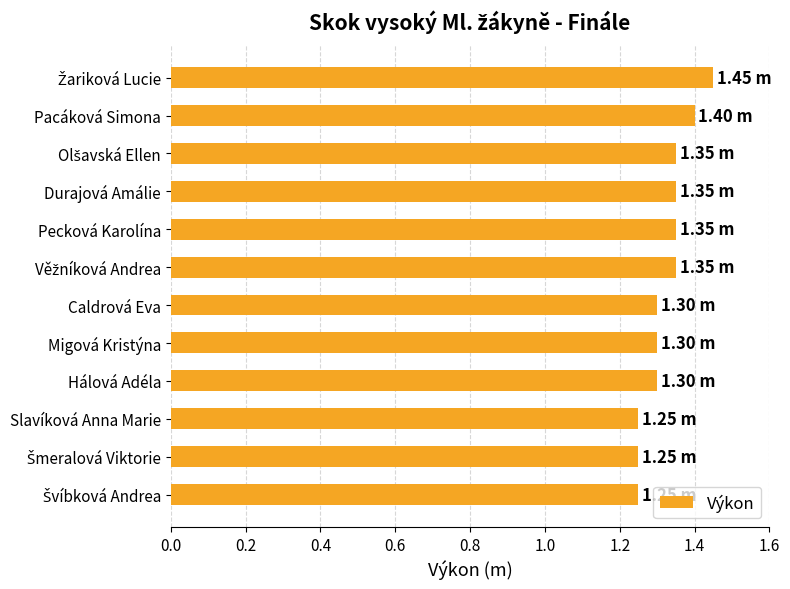

What is the ratio of the value at Caldrová Eva to the value at Hálová Adéla?

1.0